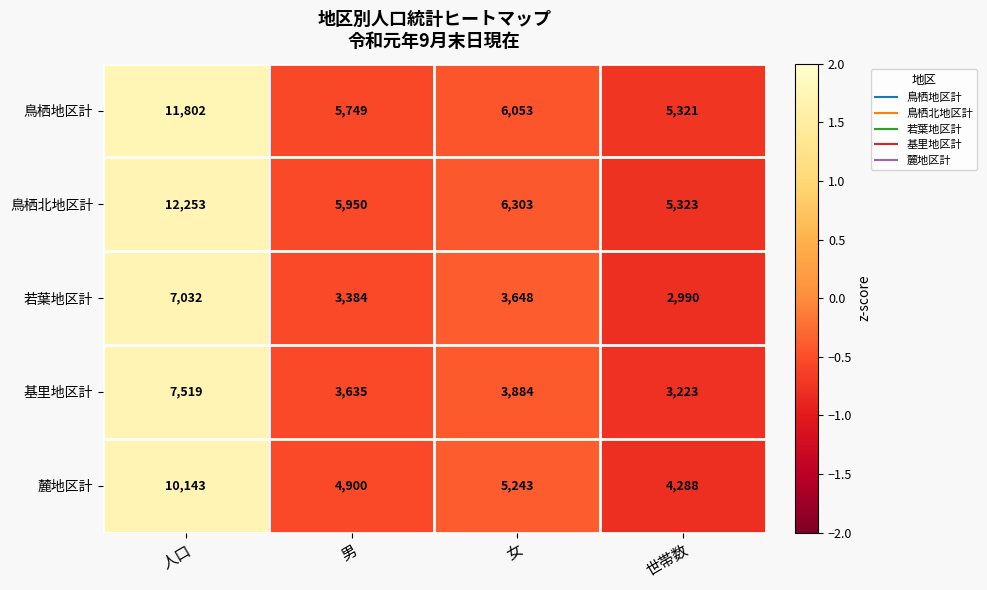

Which category has the highest value across all series?

人口